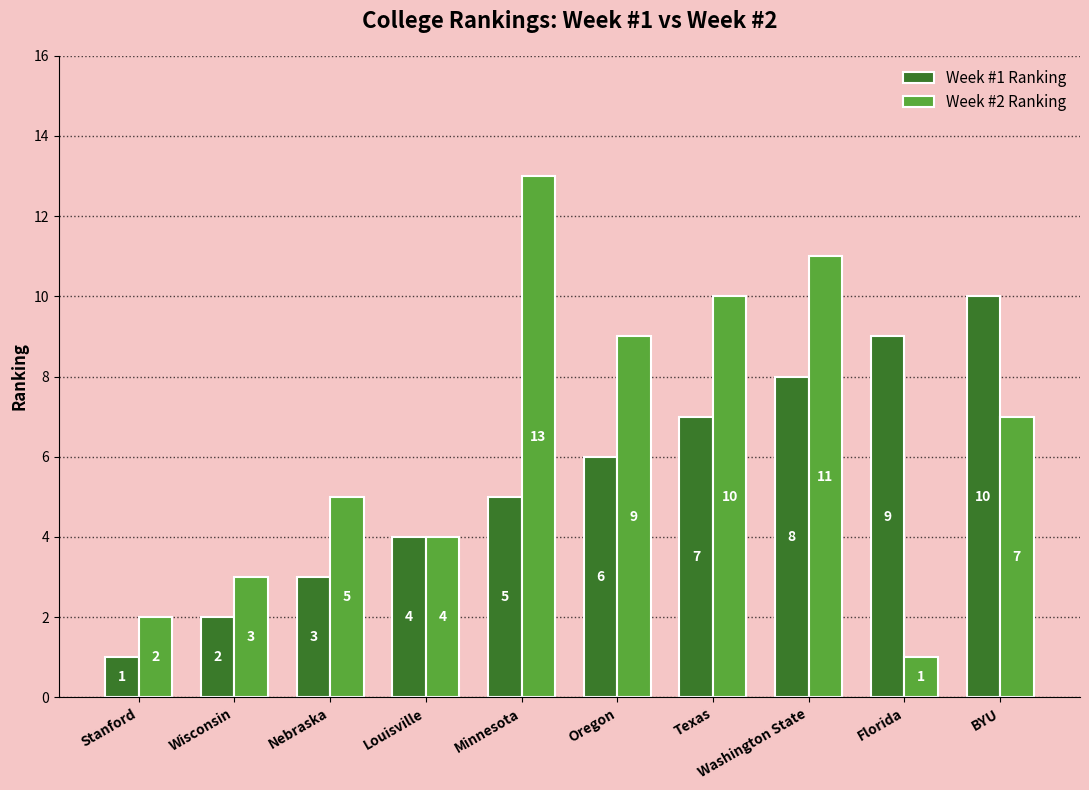

What is the label of the 6th bar from the left?

Oregon